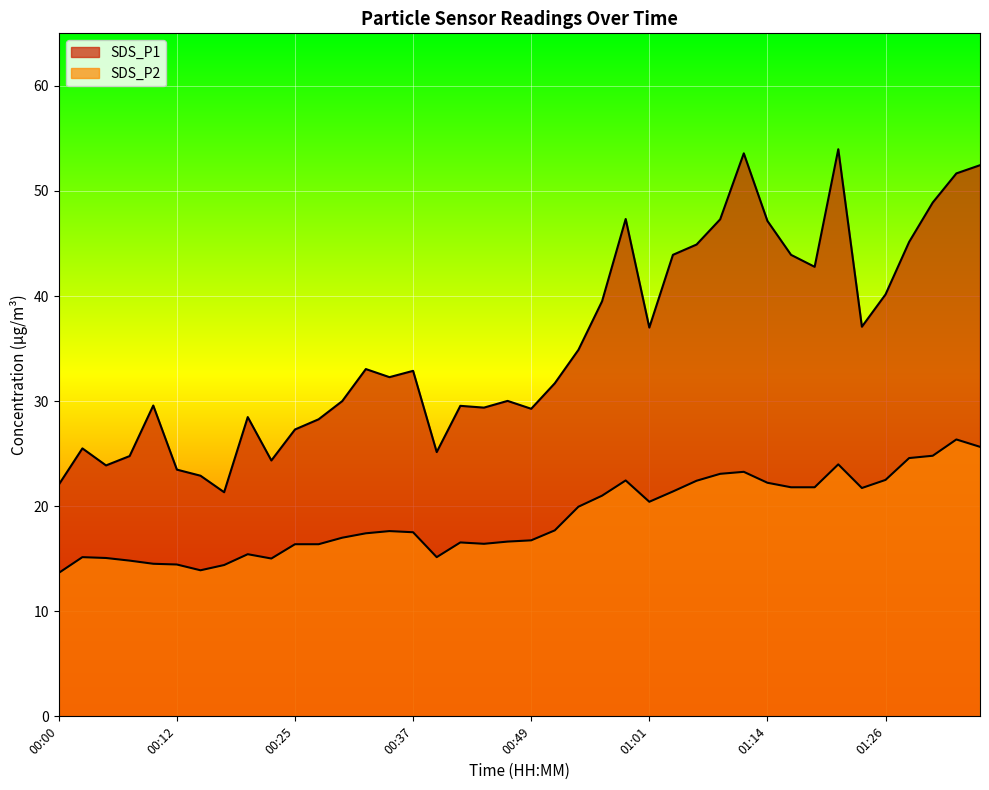

How many interior local valleys does the SDS_P1 series have?

10